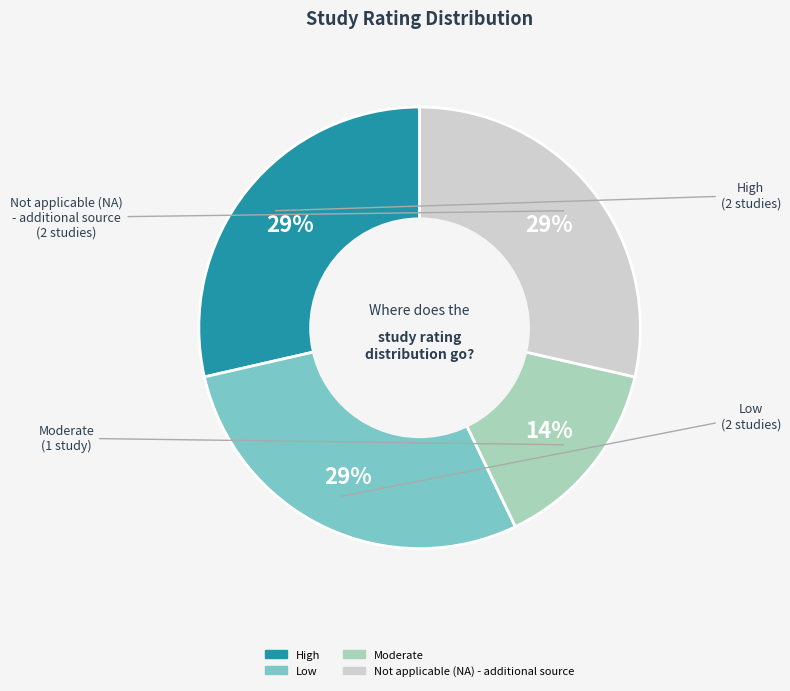

What percentage is the Not applicable (NA) - additional source slice, to the nearest percent?

29%